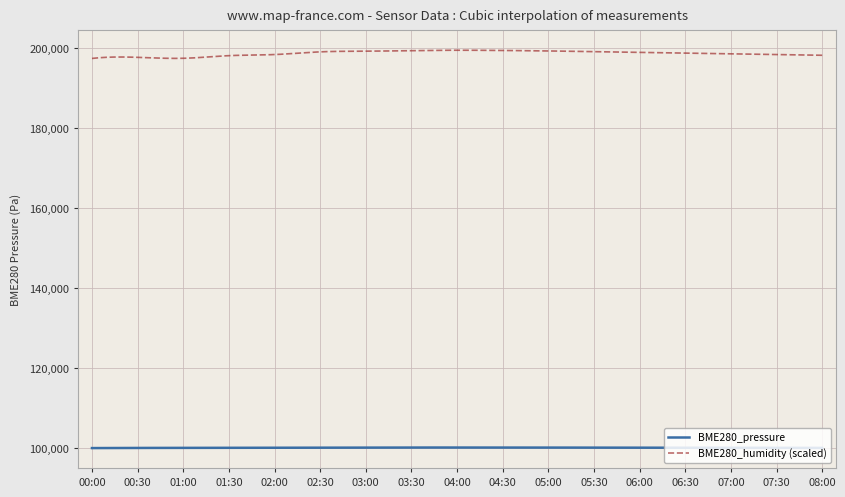

Which series has the largest total across all categories?

BME280_humidity (scaled)